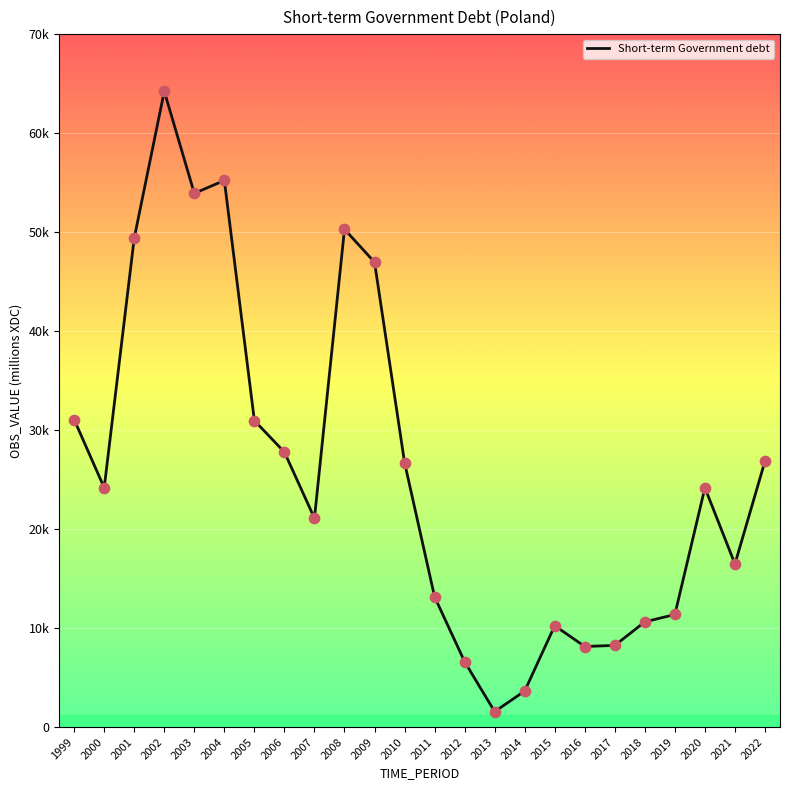

Is this an area chart (filled region under the line)?

No